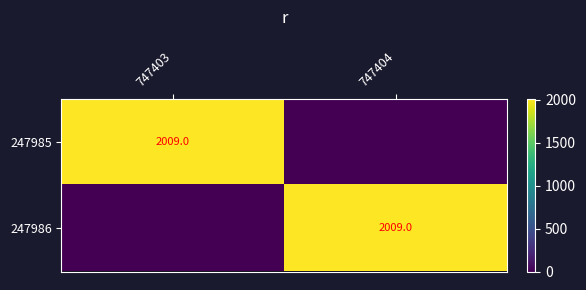

Is it true that 247985 equals 686 at 747403?

False